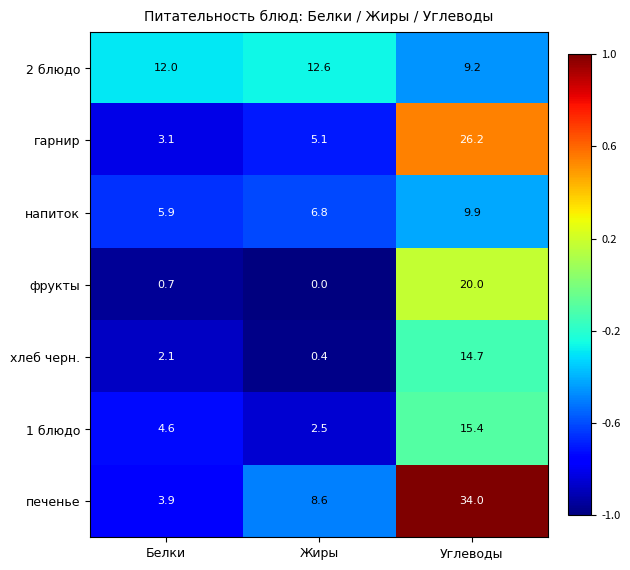

What is the difference between the напиток values at Жиры and Углеводы?

3.1